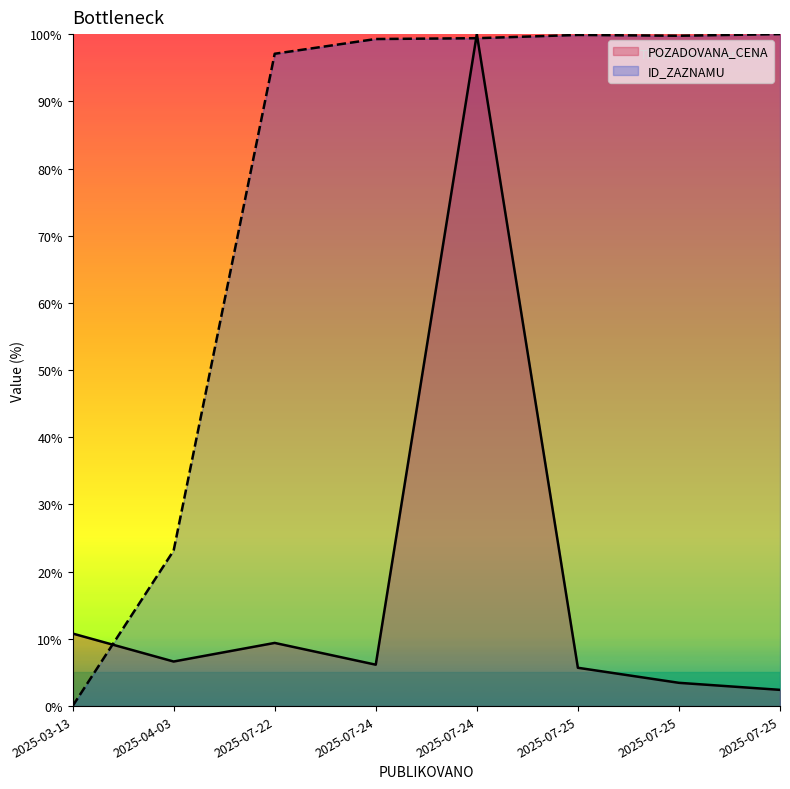

At which label does ID_ZAZNAMU first exceed 99?

2025-07-24